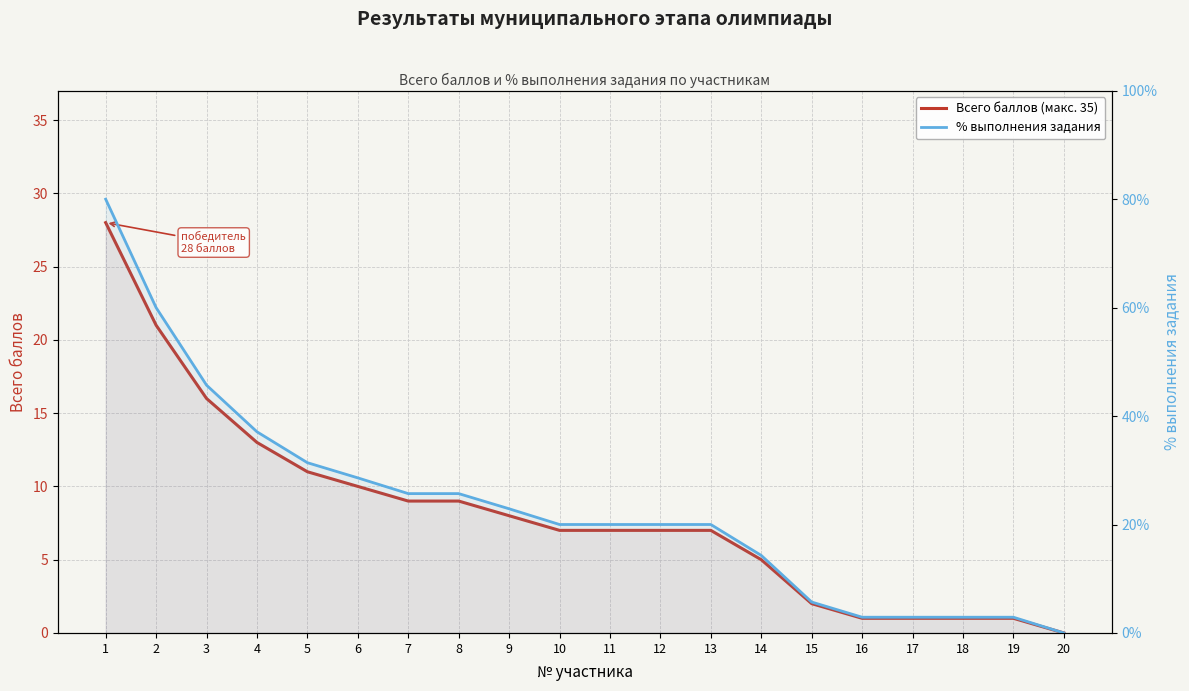

Which series has the widest spread of values?

% выполнения задания